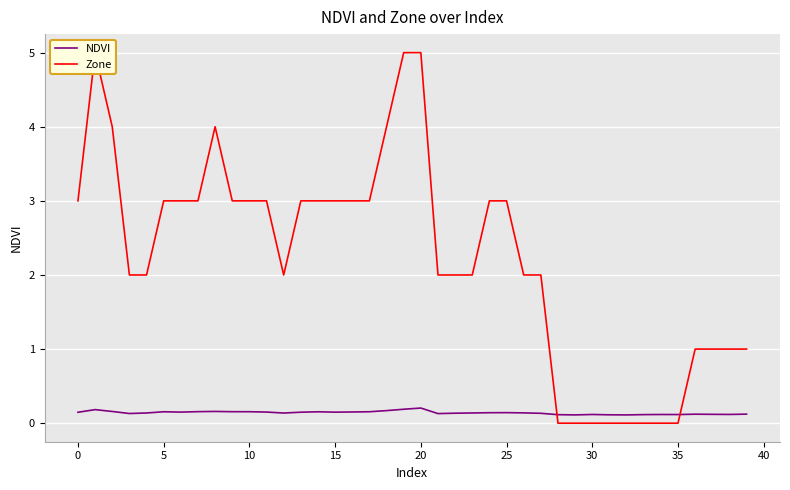

What is the difference between the maximum and minimum values in the NDVI series?

0.1